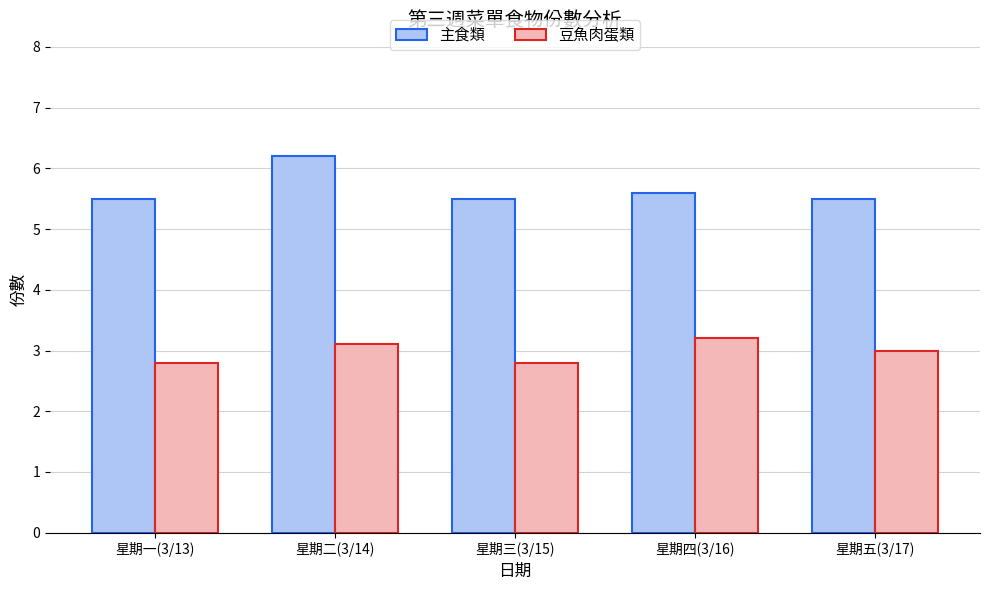

What is the difference between the maximum and minimum values in the 主食類 series?

0.7